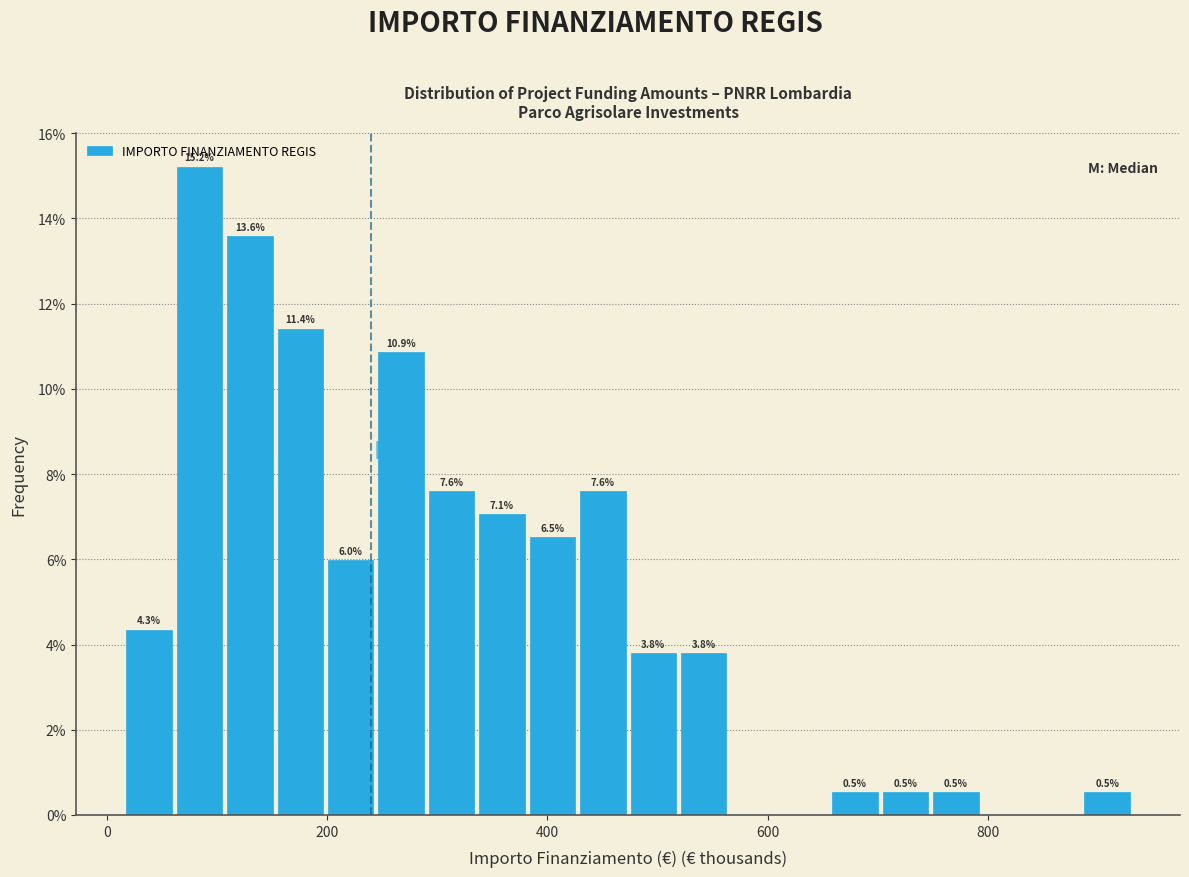

Around what value on the x-axis is the tallest bar? Give the approximate position of its centre, as read against the axis.

80